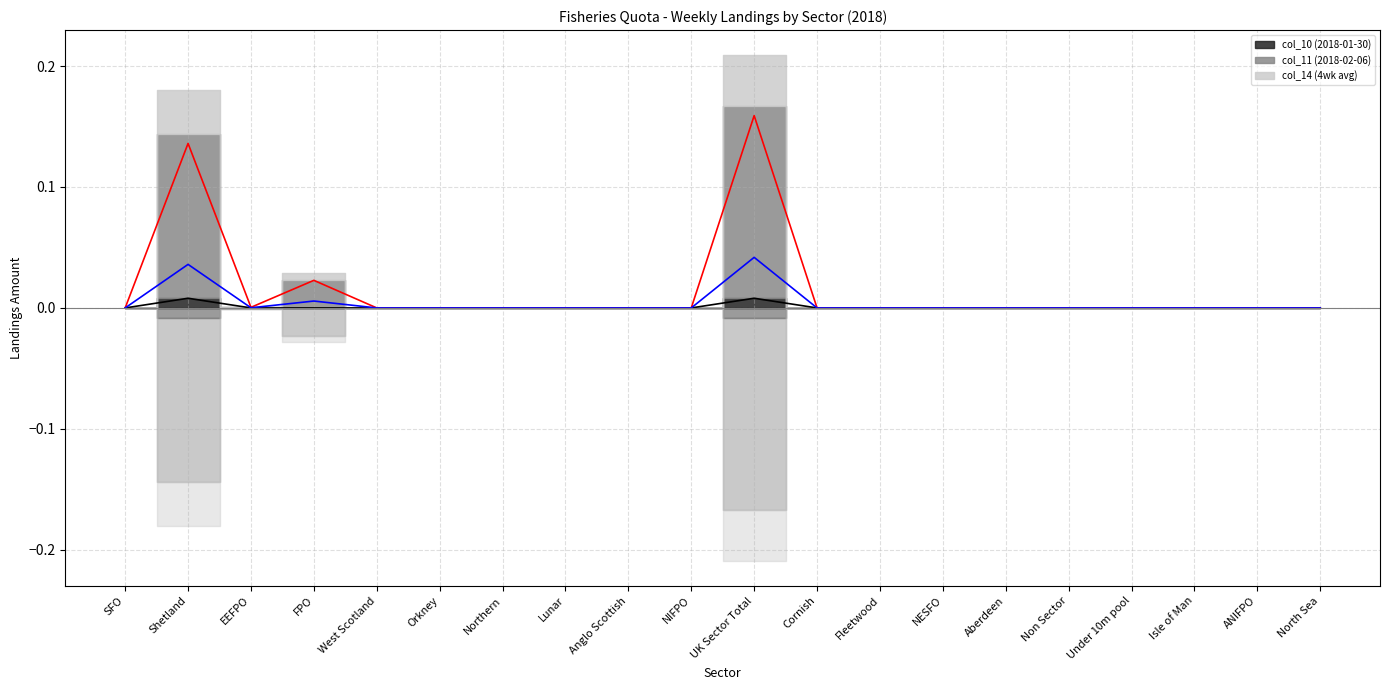

What are all the series names shown in the legend?

col_10 (2018-01-30), col_11 (2018-02-06), col_14 (4wk avg)